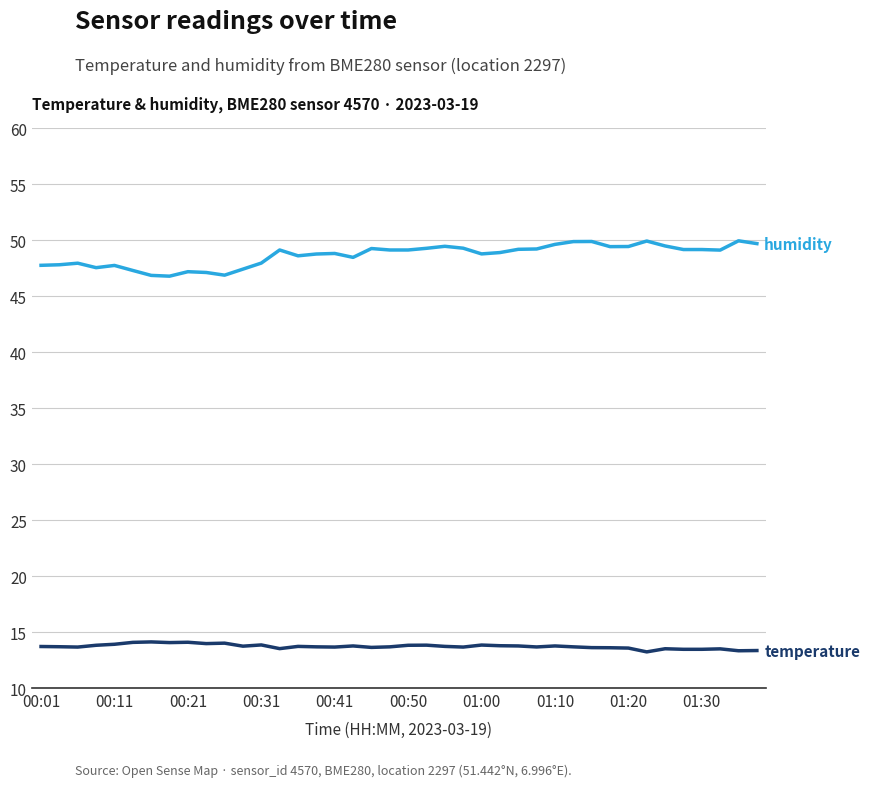

What is the minimum value shown in the chart?

13.2